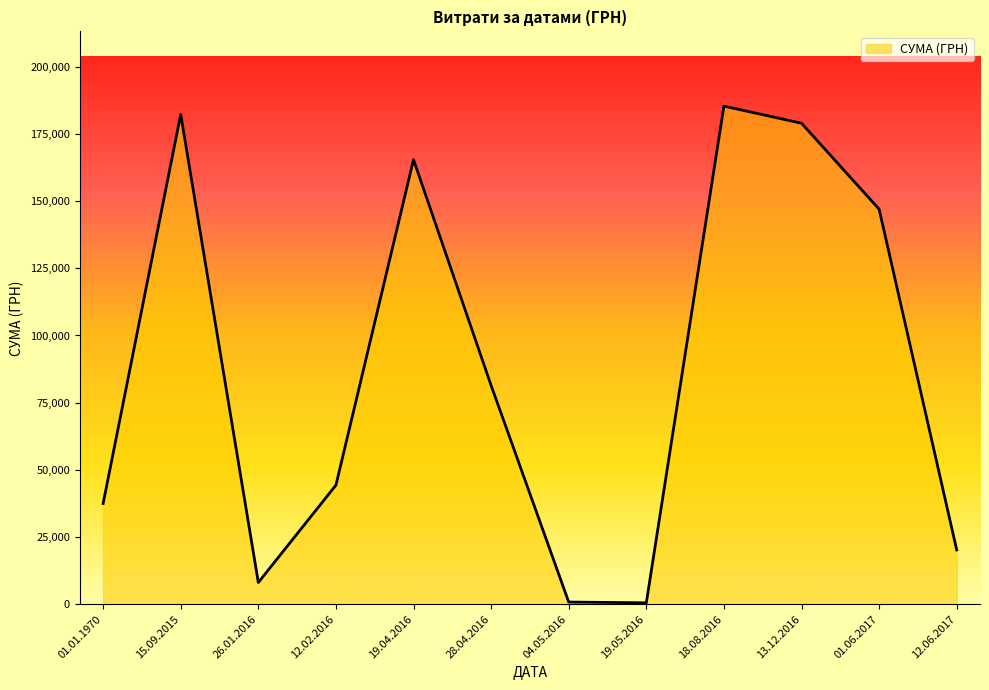

What is the difference between the maximum and minimum values?

184823.0